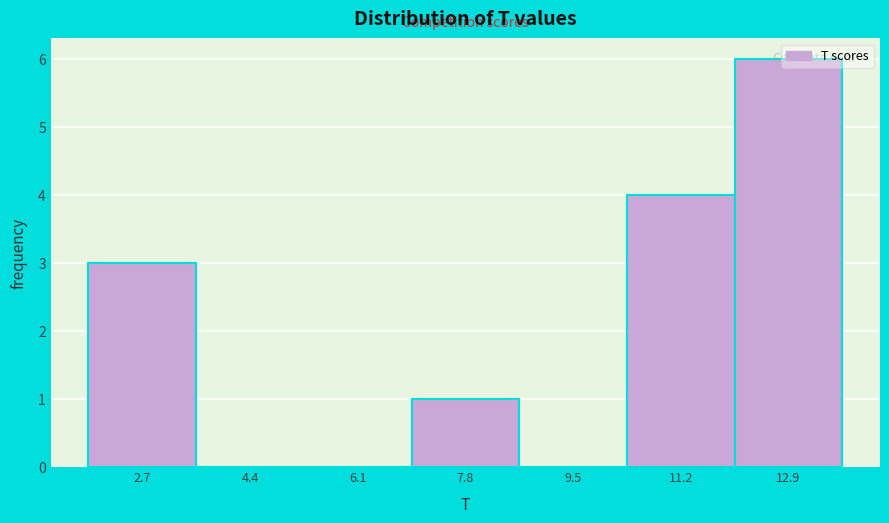

Which has a higher value, 7.8 or 4.4?

7.8